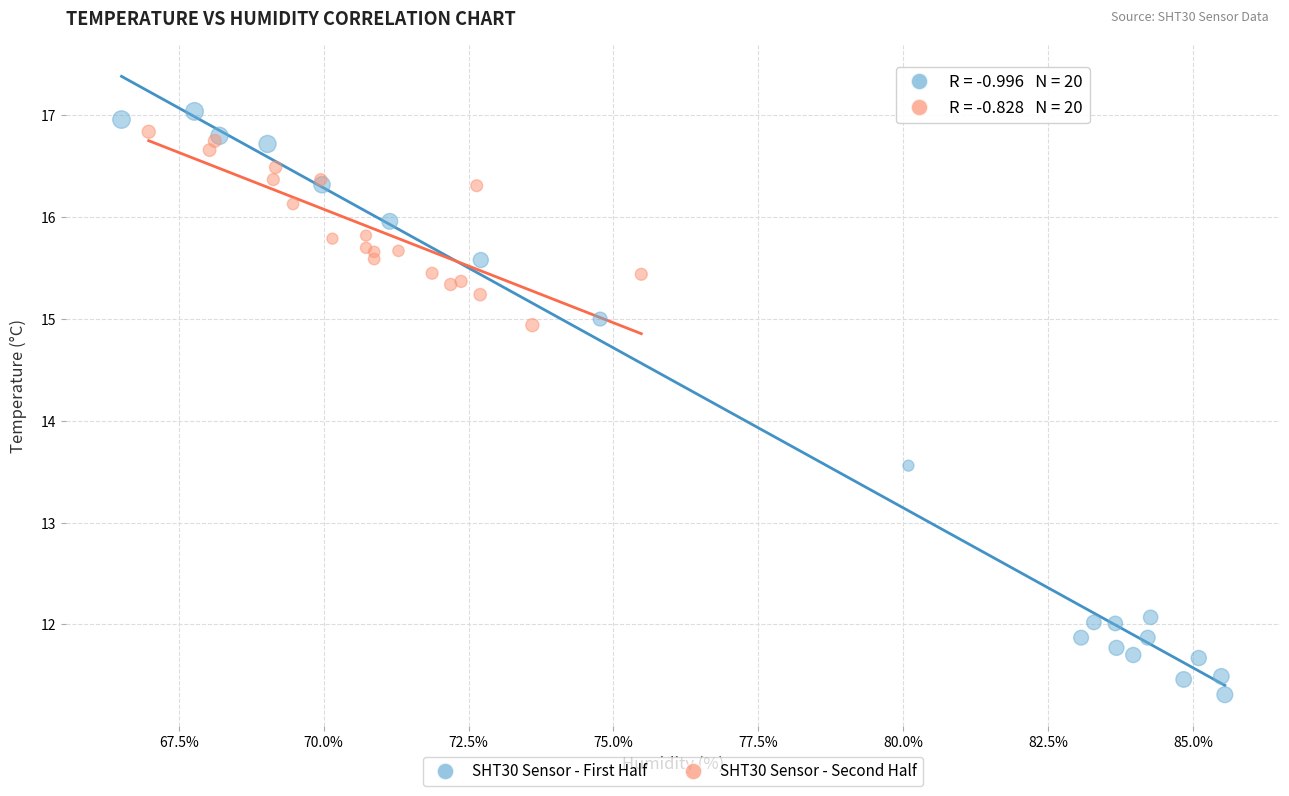

What are all the series names shown in the legend?

SHT30 Sensor - First Half, SHT30 Sensor - Second Half